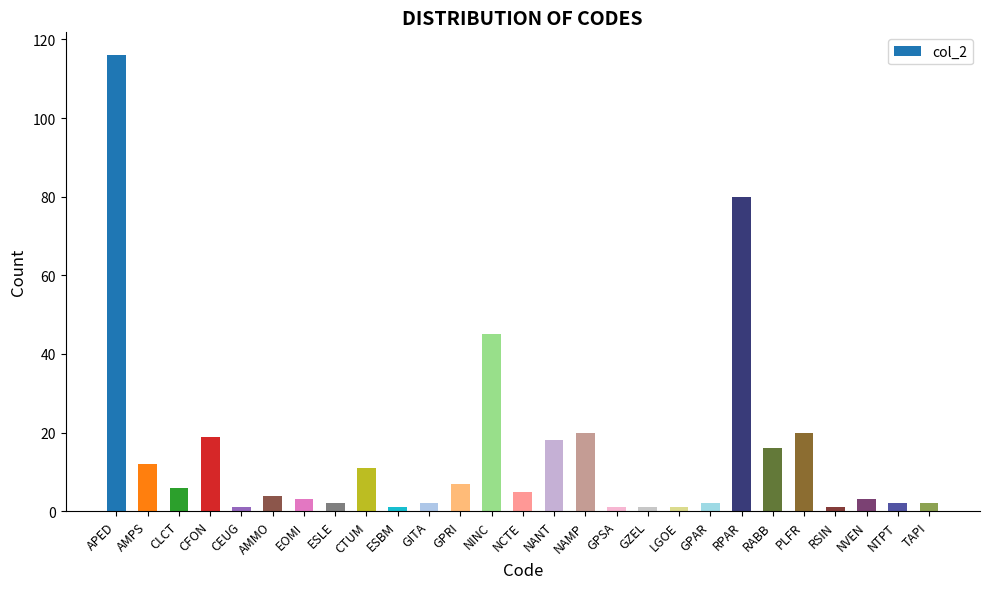

Between NCTE and AMPS, which is larger?

AMPS